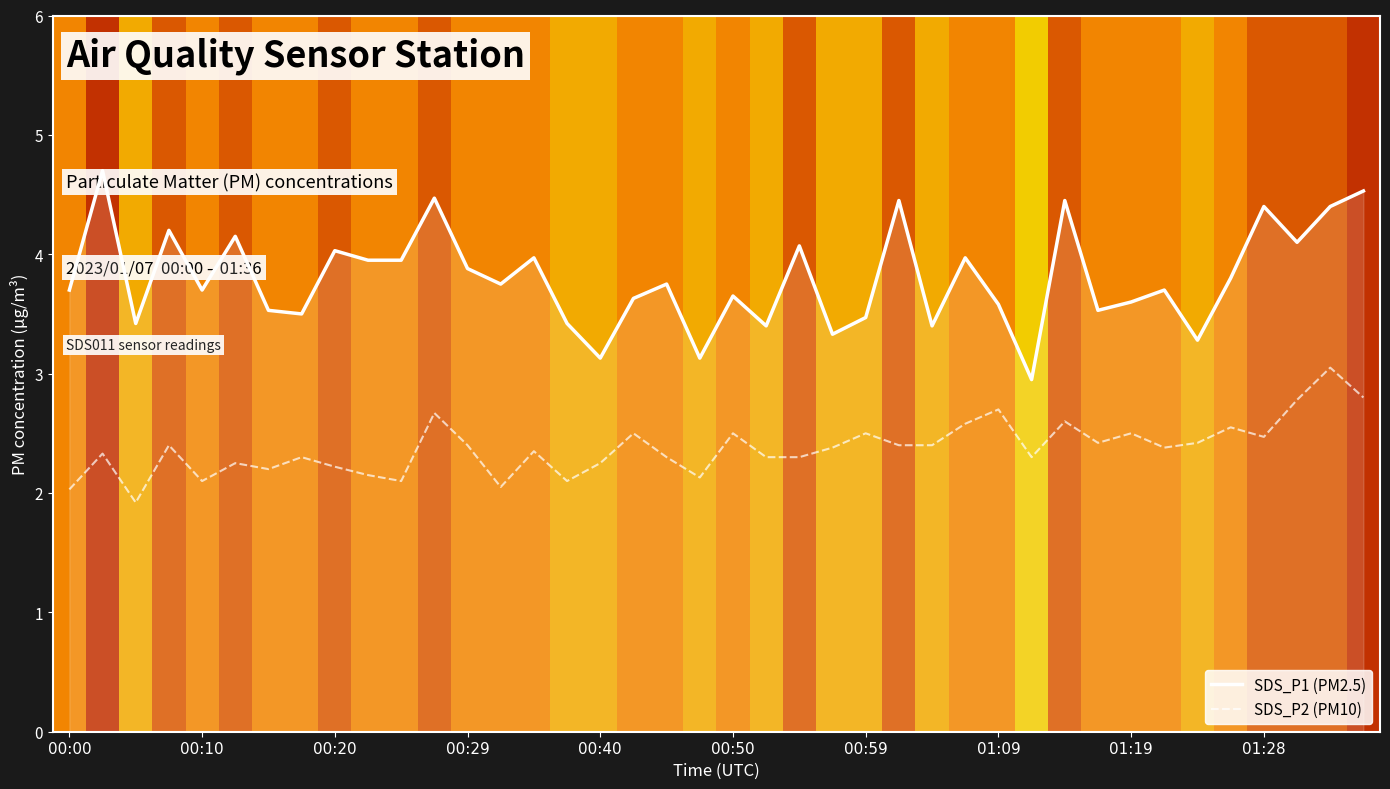

What is the highest value of the SDS_P1 (PM2.5) series?

4.7